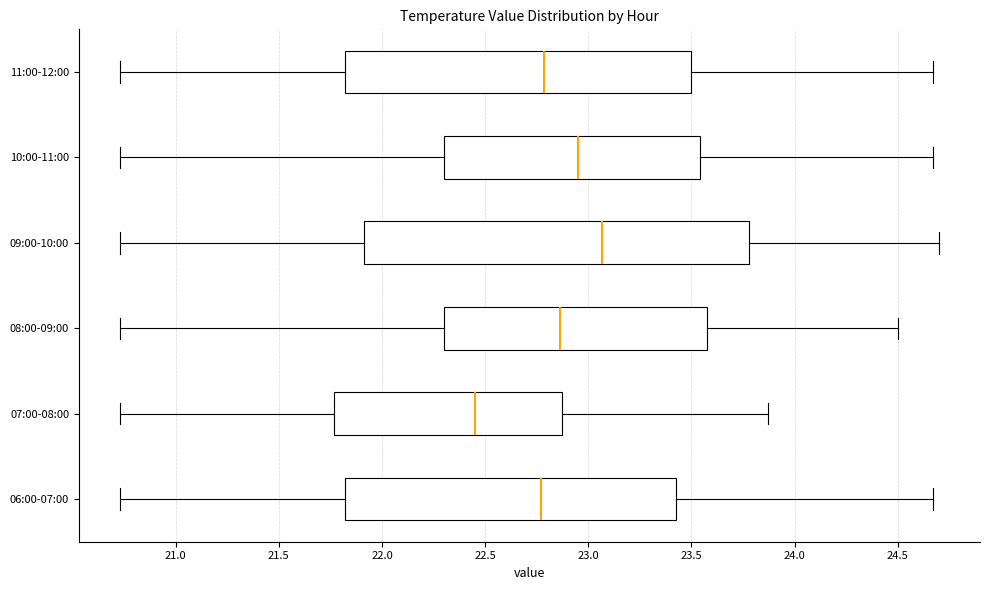

Which box has the furthest to the right median line?

09:00-10:00